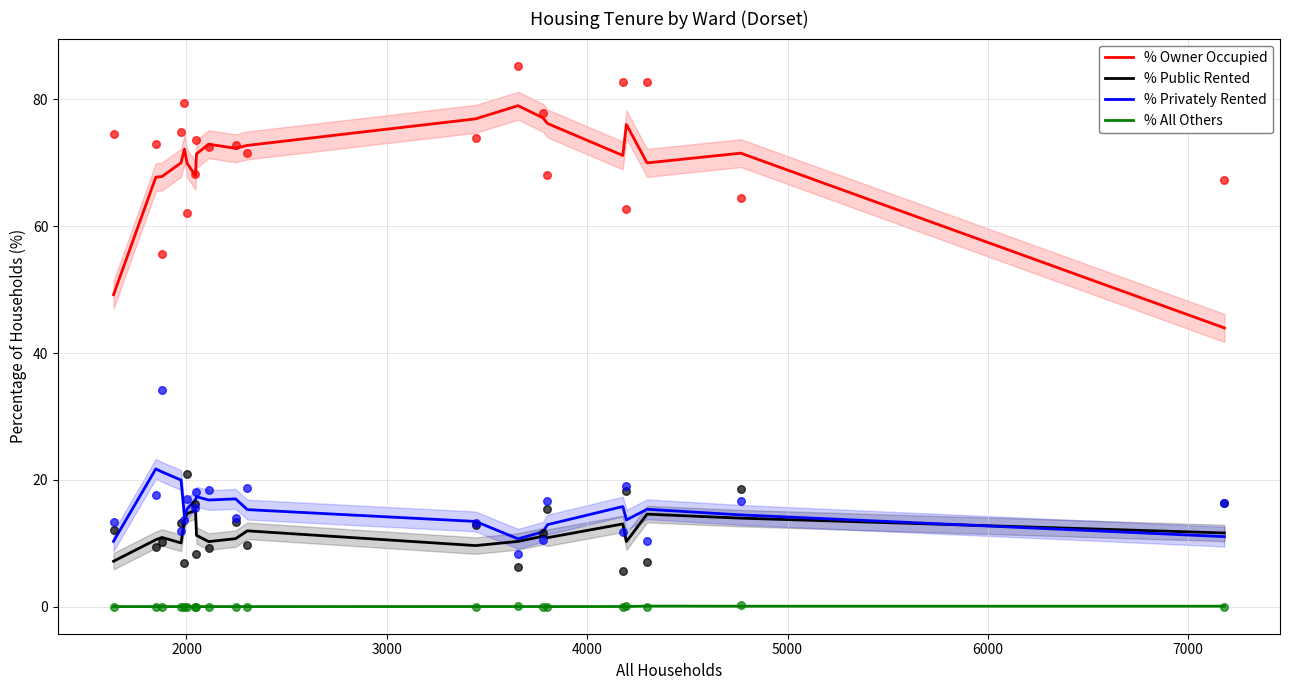

True or false: % Owner Occupied and % Public Rented intersect in this chart.

False